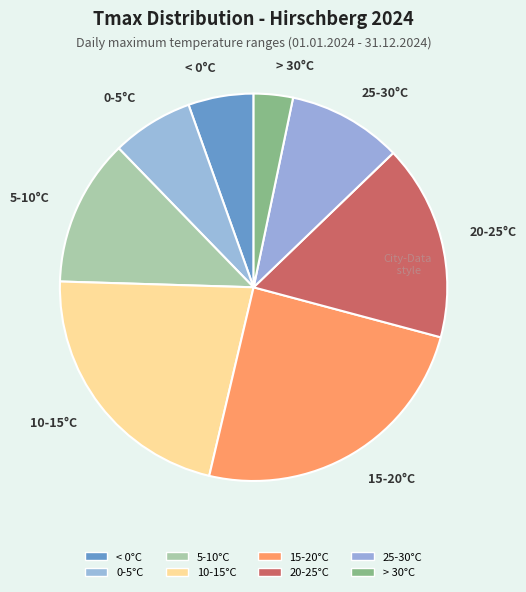

Does 20-25°C account for over 50% of the chart?

No